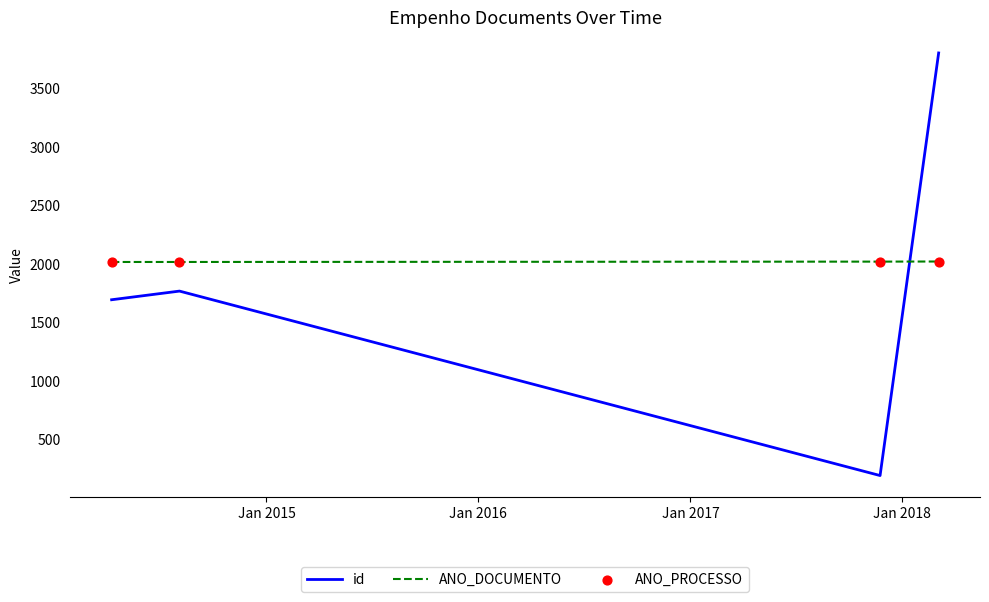

At how many categories does at least one series exceed 1213?

4